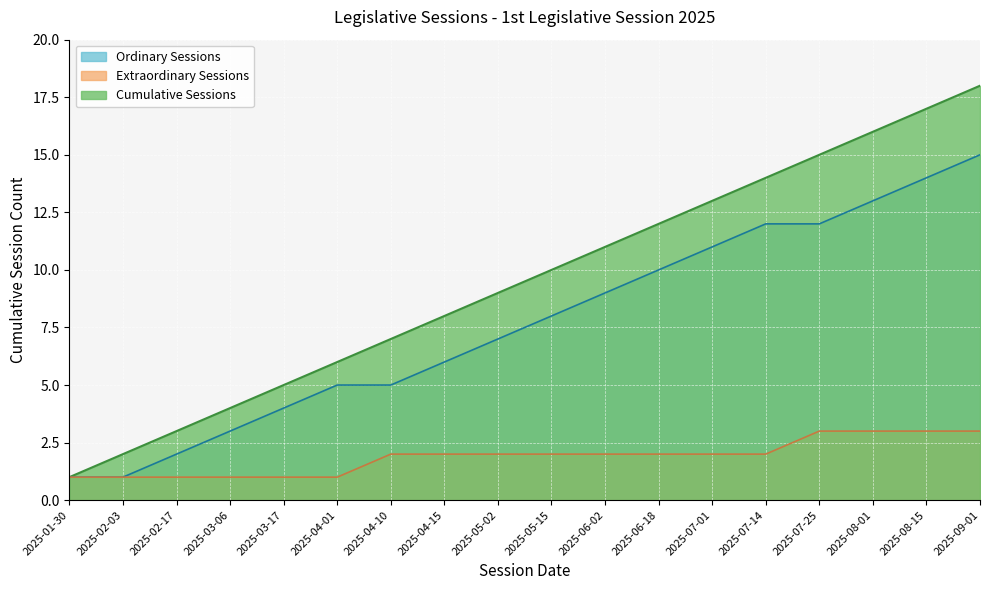

At which label does the data first exceed 10?

2025-06-02